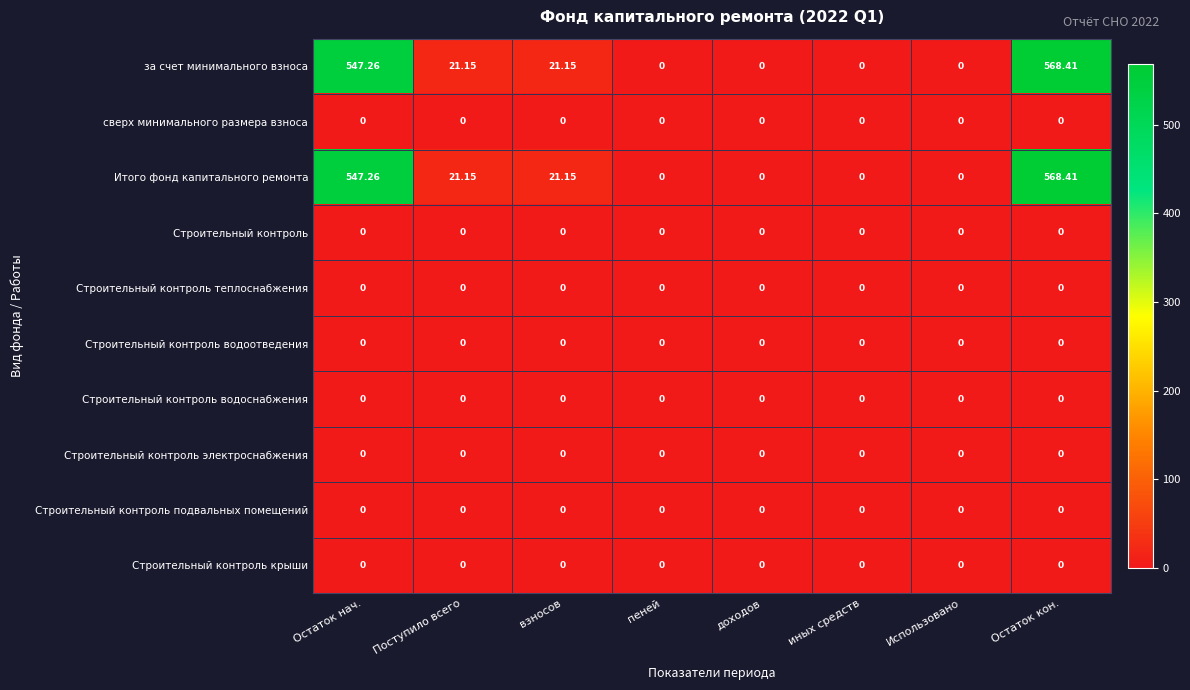

What is the total value across all series at Остаток нач.?

1094.5